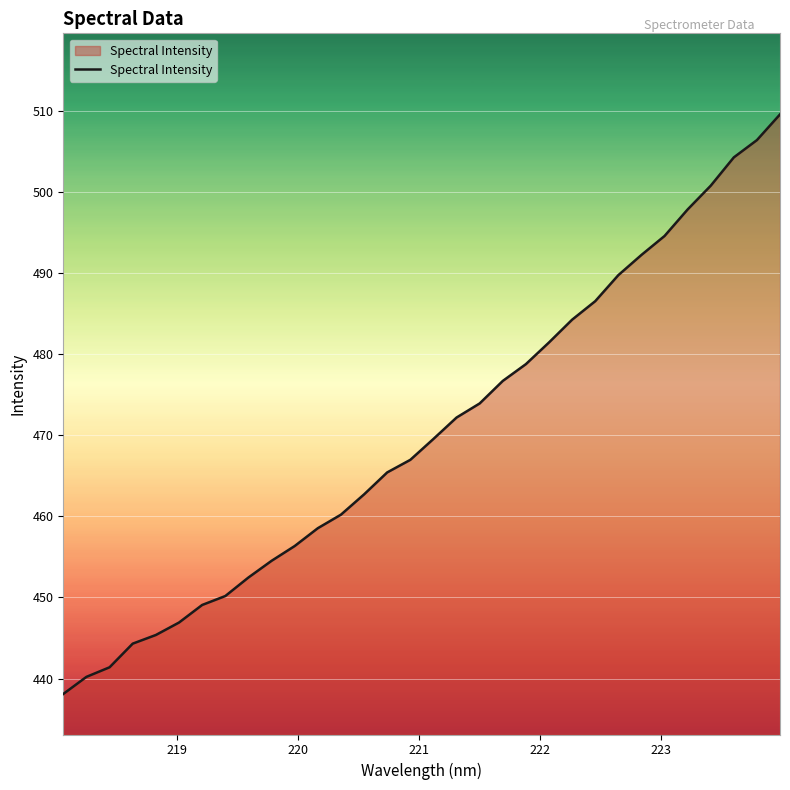

What is the difference between the maximum and minimum values?

71.5